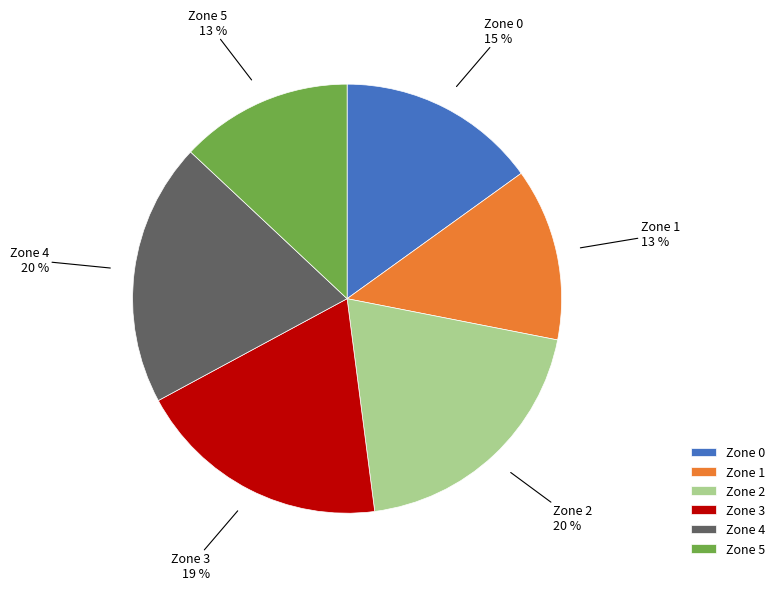

The Zone 2 slice represents 9% of the pie. True or false?

False